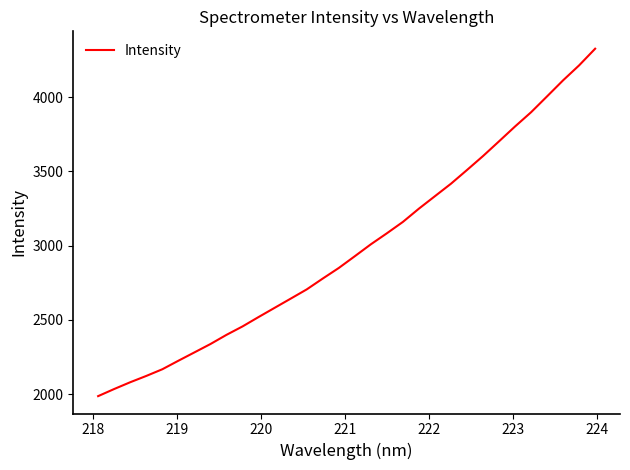

What is the minimum value shown in the chart?

1986.5